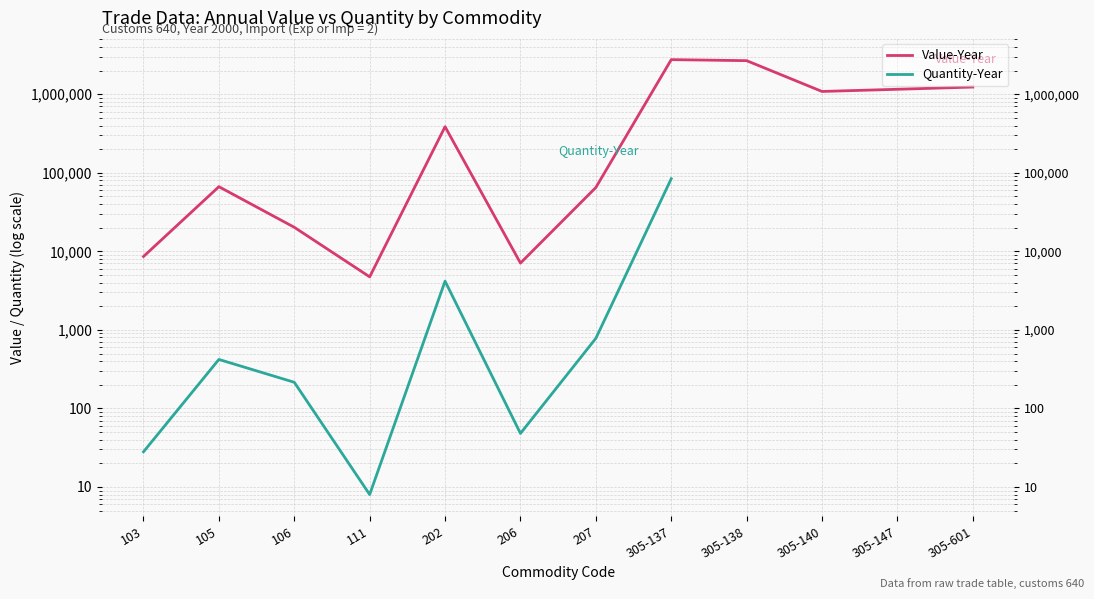

The value of Quantity-Year at 202 is 4169.0. True or false?

True